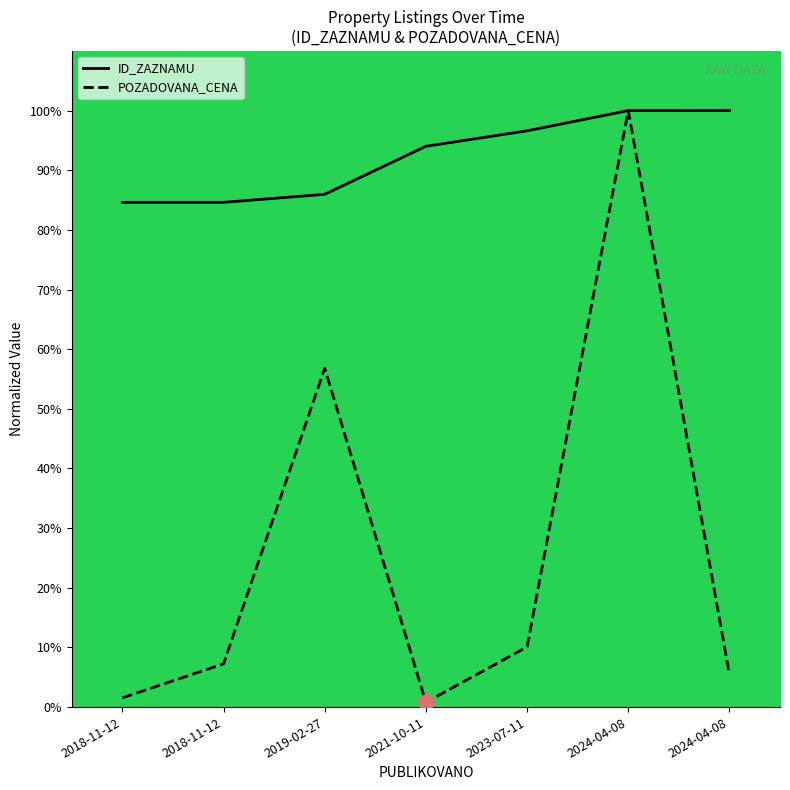

What are all the series names shown in the legend?

ID_ZAZNAMU, POZADOVANA_CENA